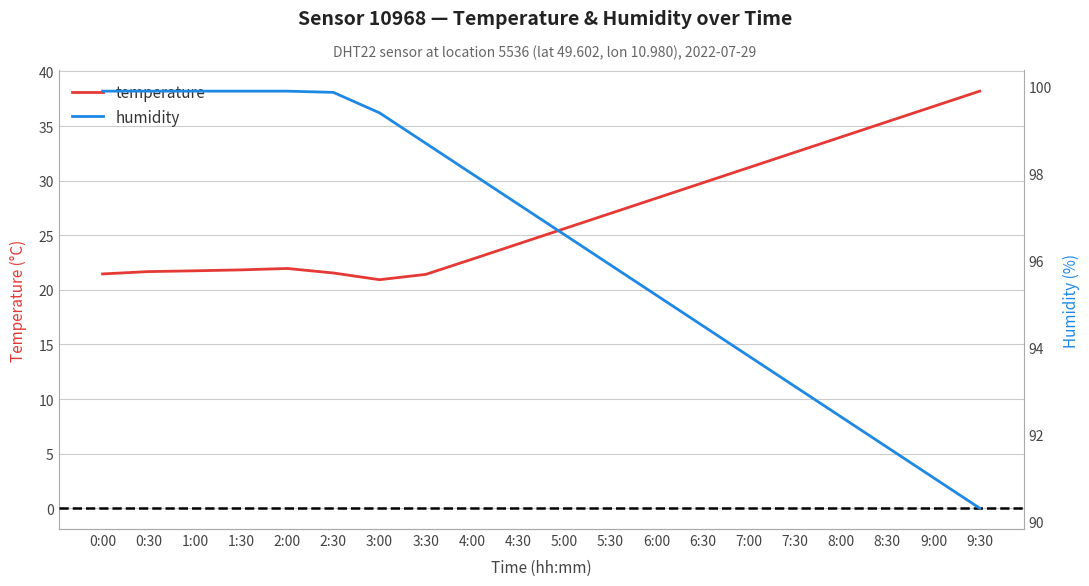

True or false: humidity has more than 0 points higher than both neighbors.

False